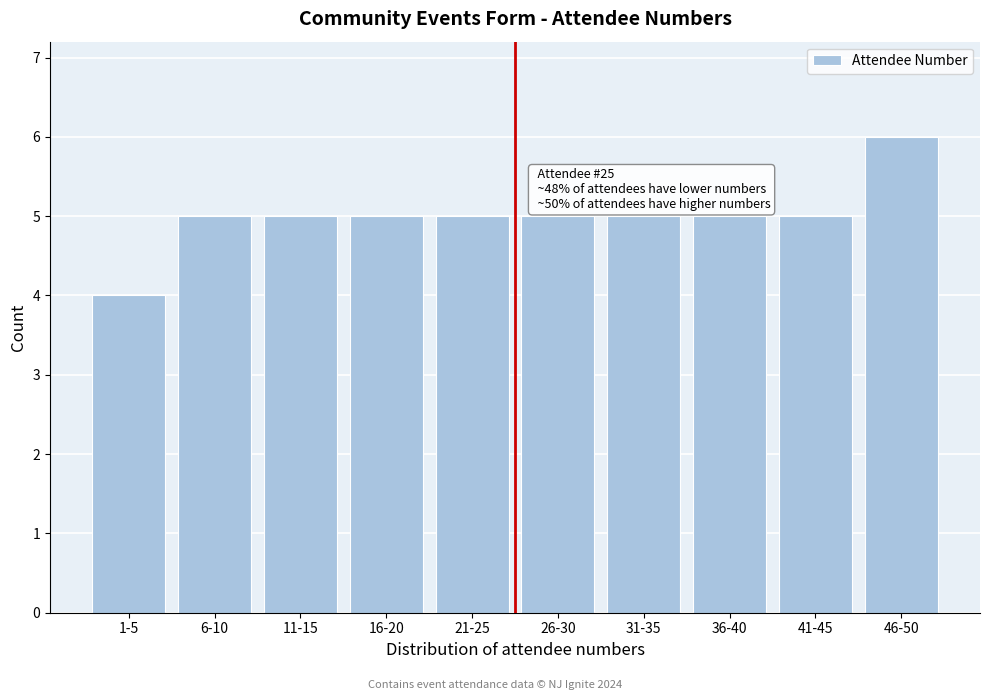

Reading right to left, transcribe all the data shown in this chart.

6	5	5	5	5	5	5	5	5	4